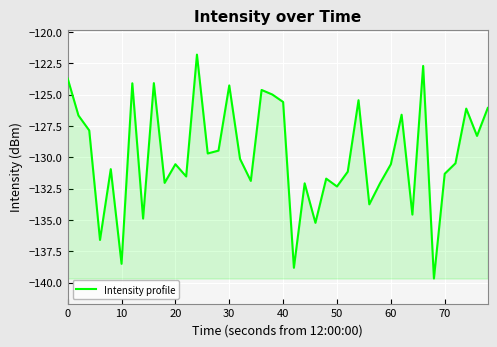

What is the difference between the maximum and minimum values?

17.9